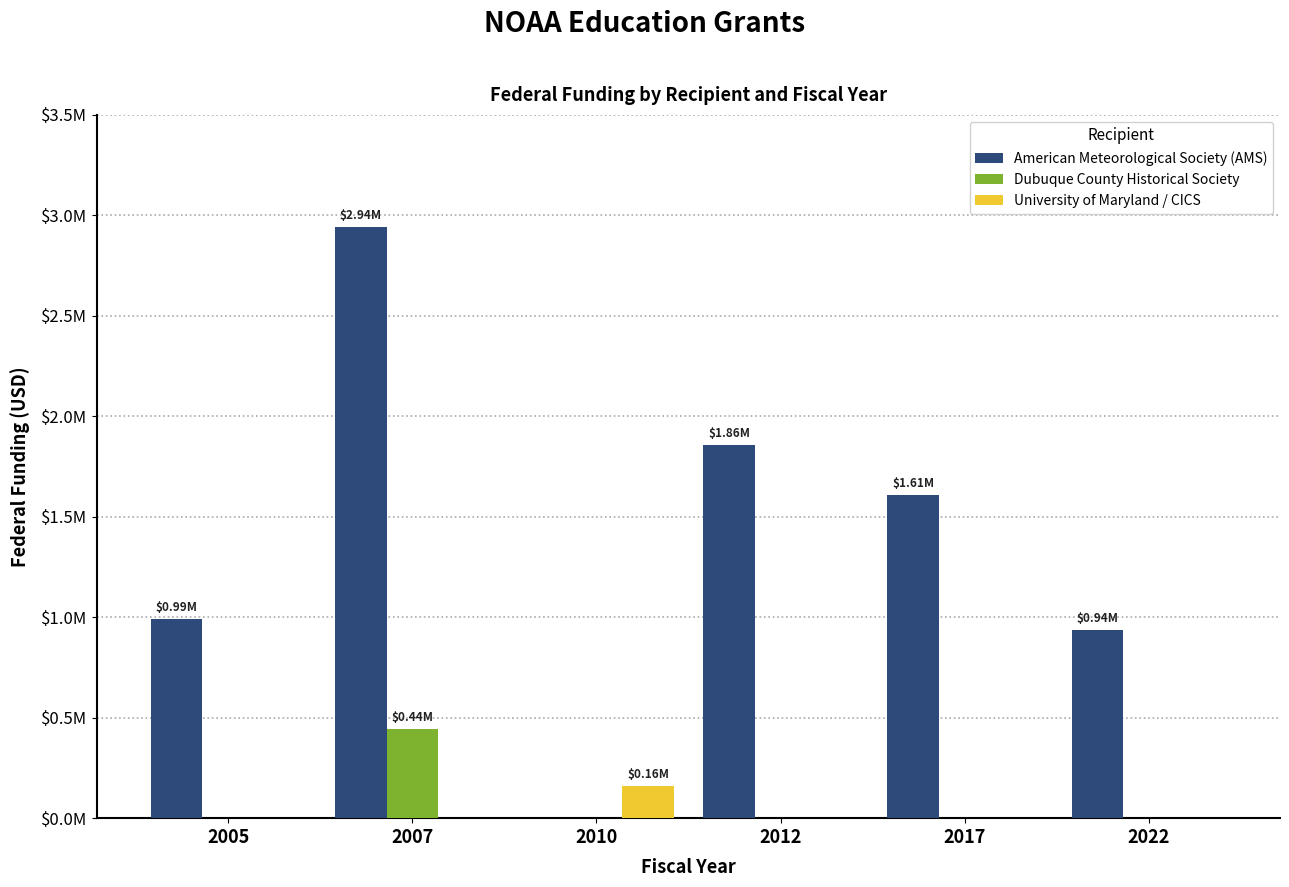

The University of Maryland / CICS series shows 158250 at 2010. True or false?

True